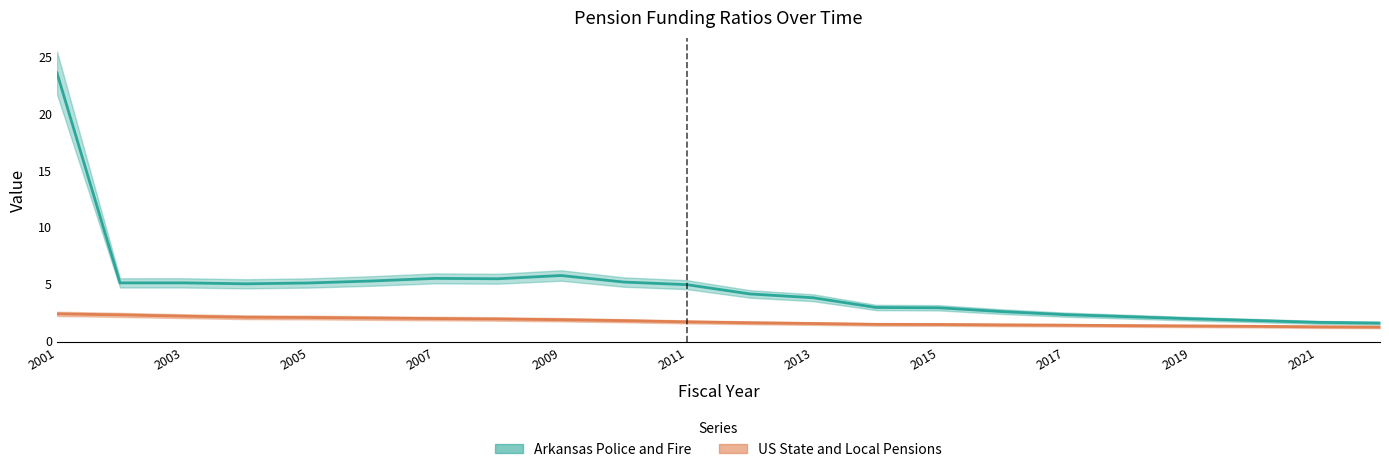

Is it true that US State and Local Pensions equals 2.0 at 2006?

True